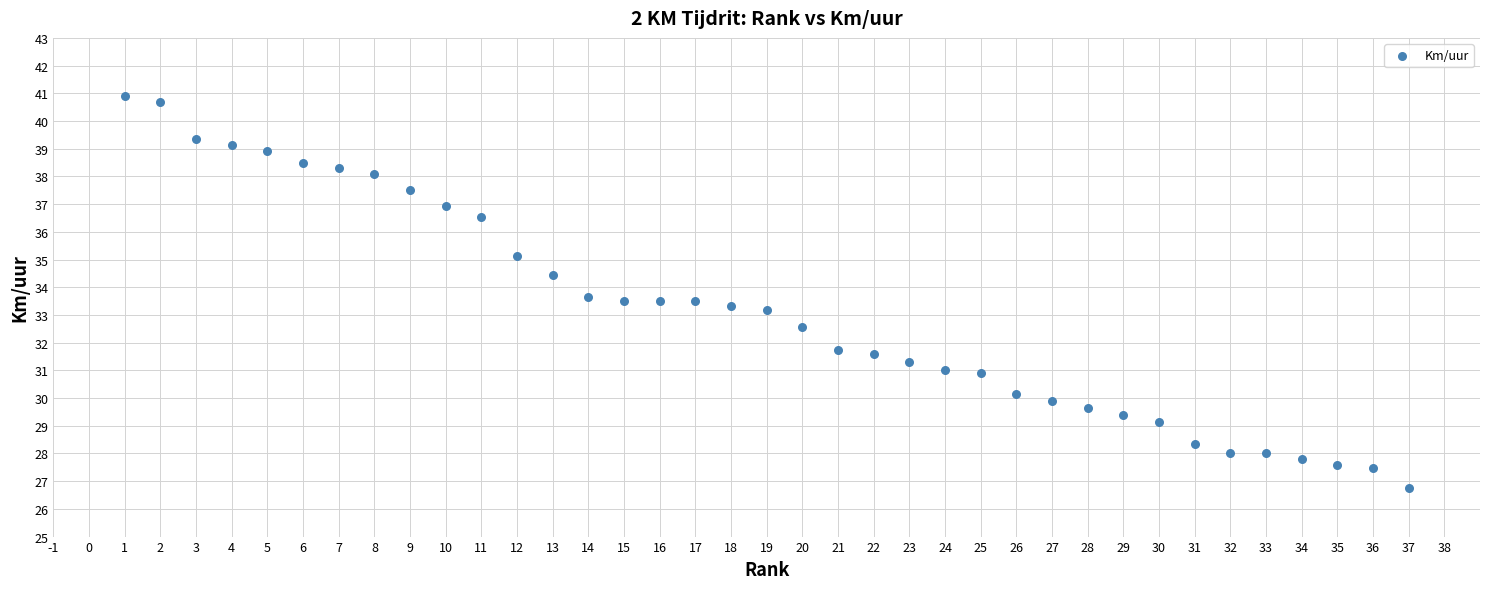

What is the range of X values (max minus min)?

36.0